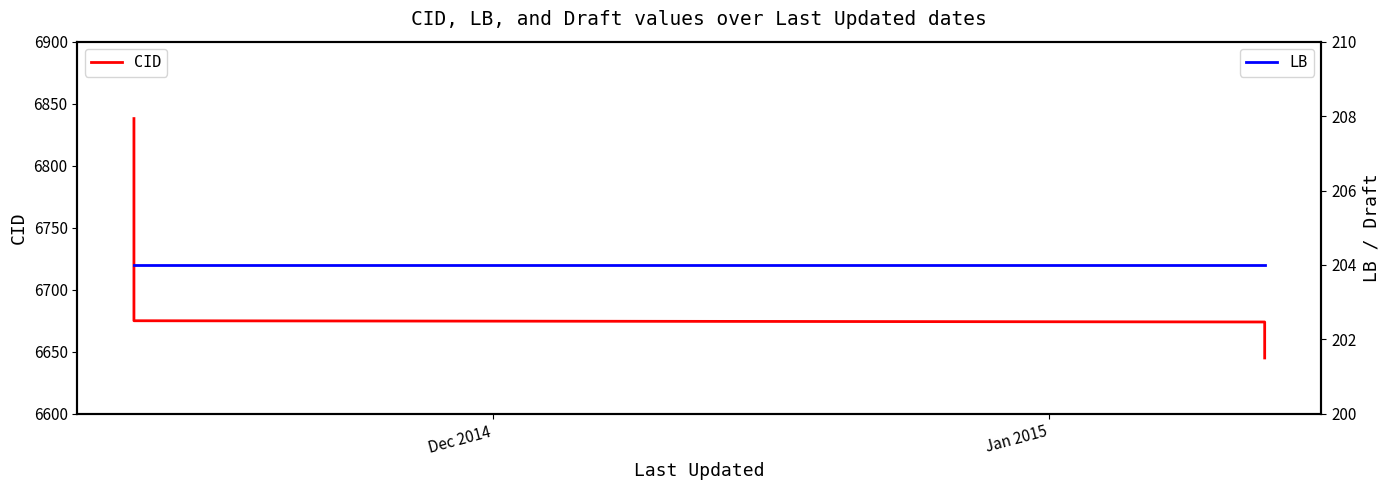

Is the value of CID at Jan 2015 greater than the value of LB at 3?

Yes